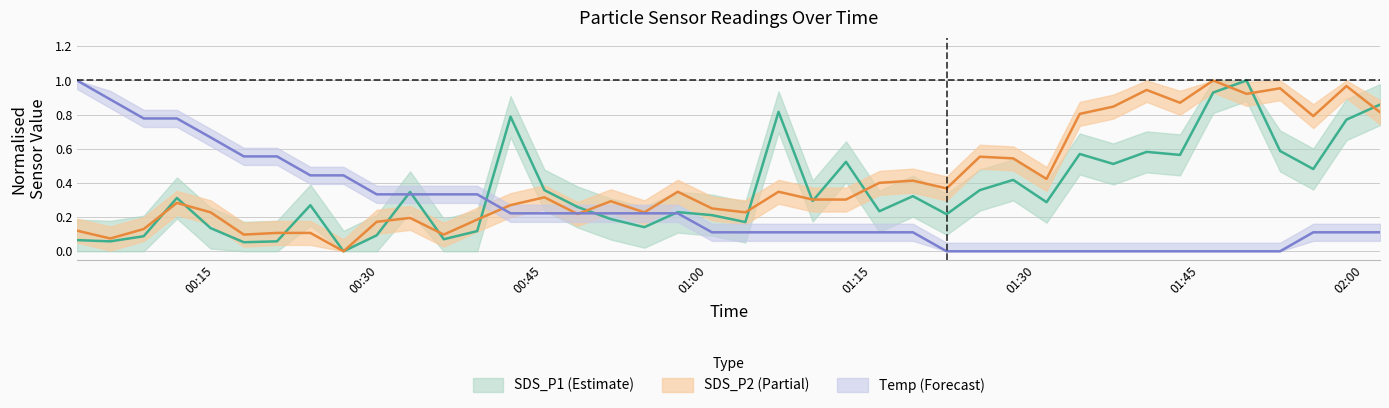

How many lines are shown in the chart?

3